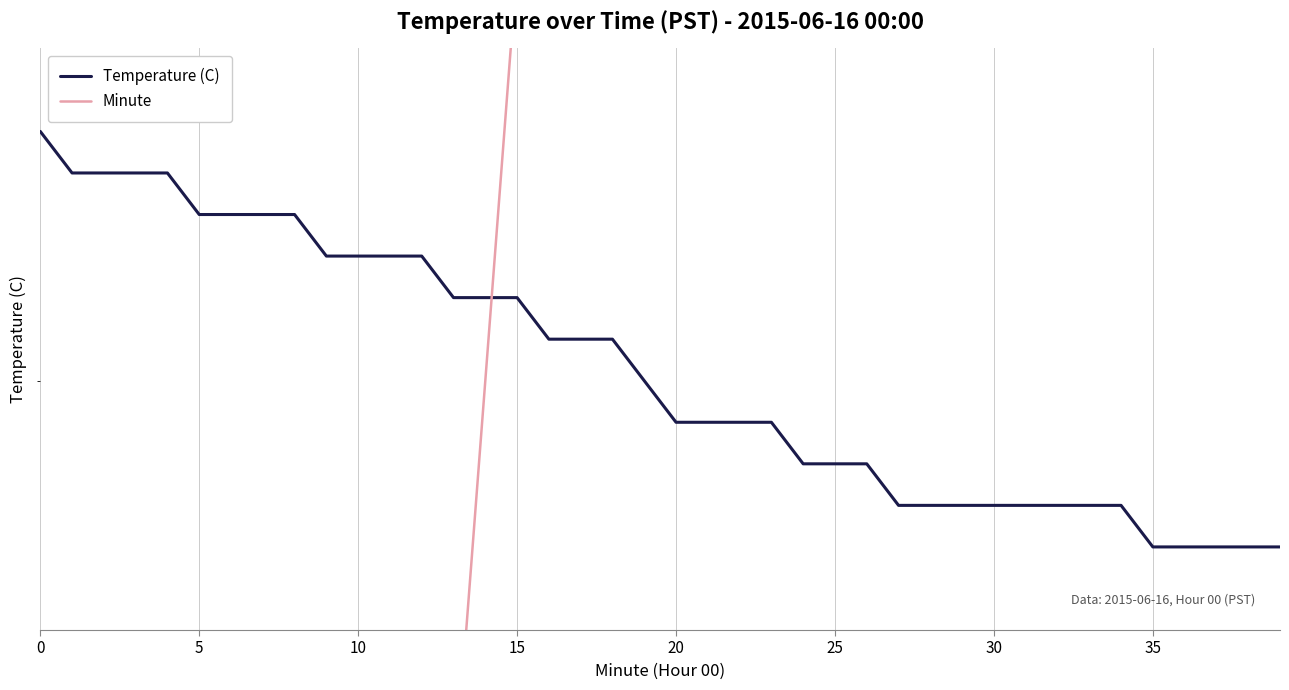

Between 25 and 33, which series saw the biggest shift?

Minute